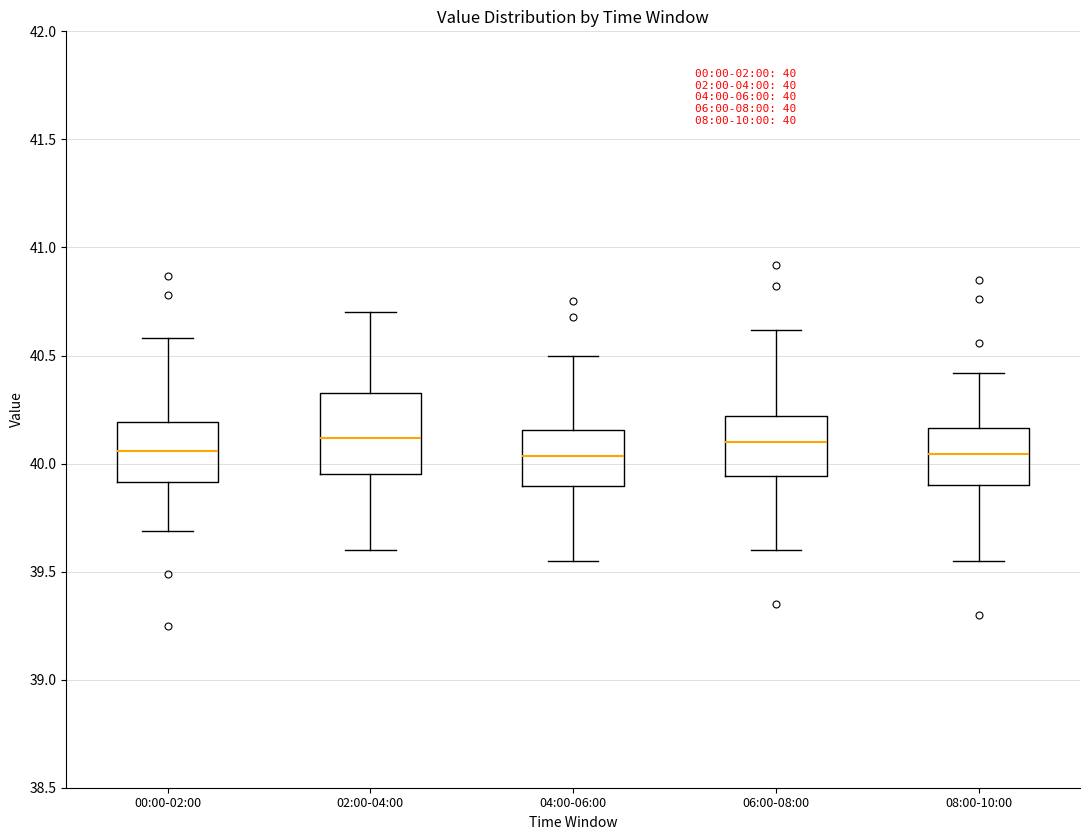

Which box is the tallest, from its lower edge to its upper edge?

02:00-04:00